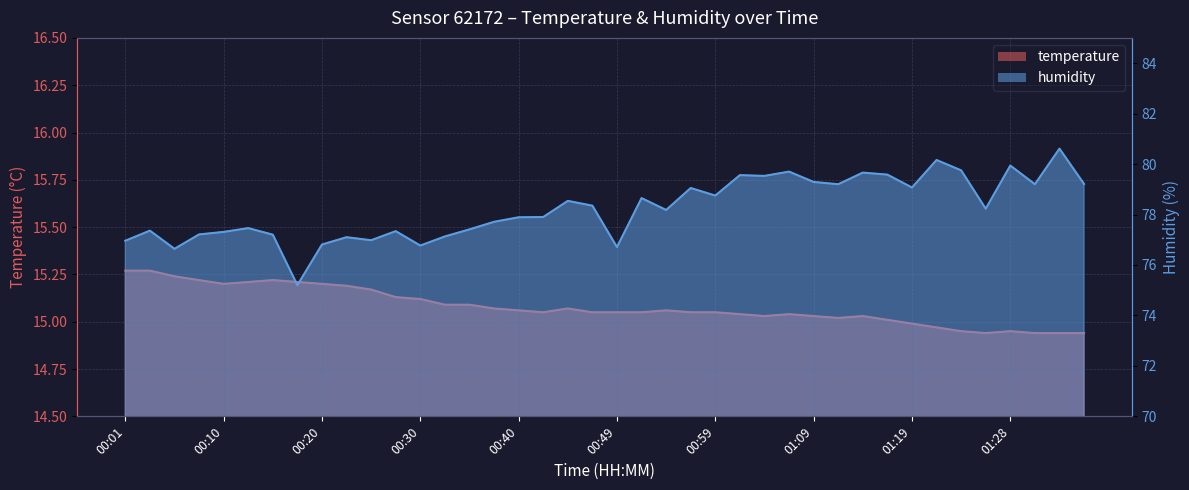

Where is the first local maximum for temperature?

00:15